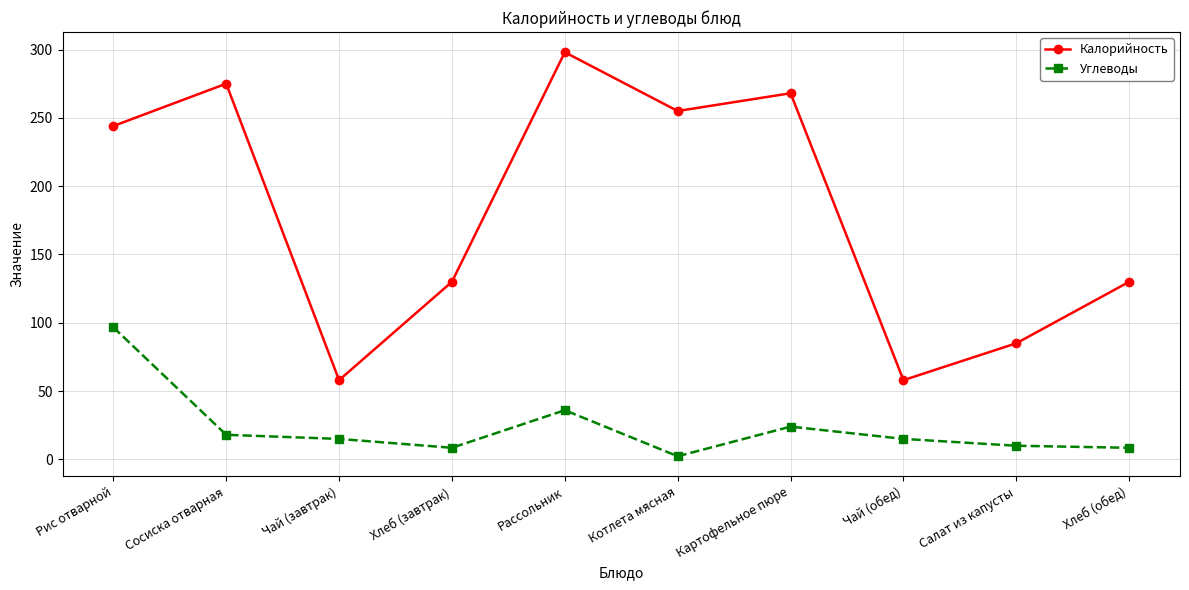

What is the average value of the Калорийность series?

180.1